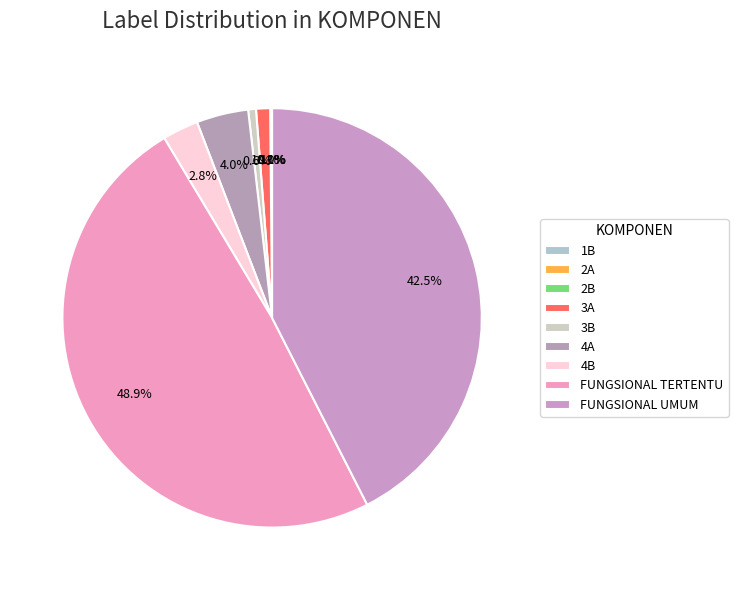

Is the sum of 1B and 3B greater than half?

No